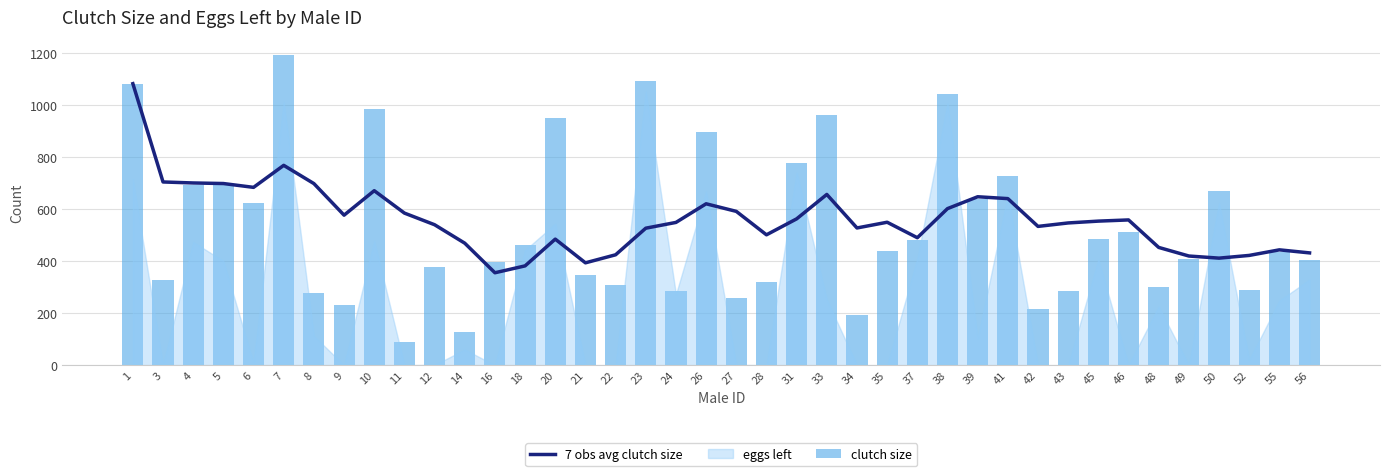

Which series has the largest total across all categories?

7 obs avg clutch size